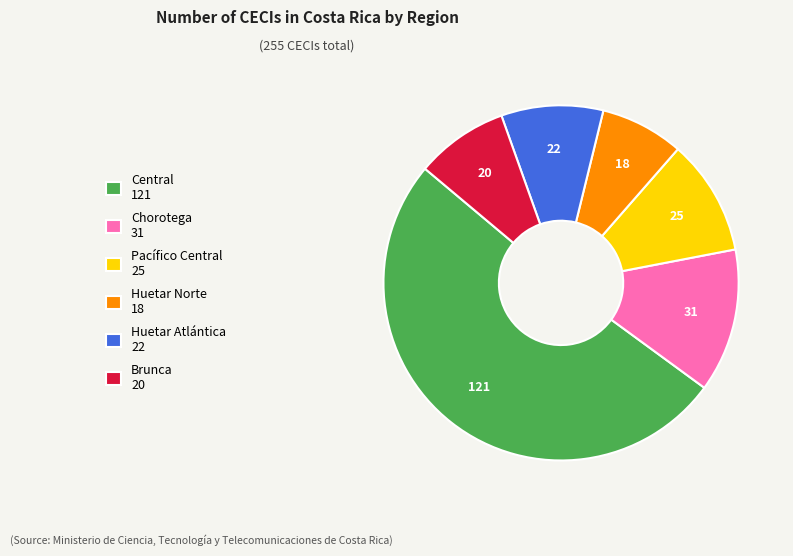

What is the majority slice?

Central